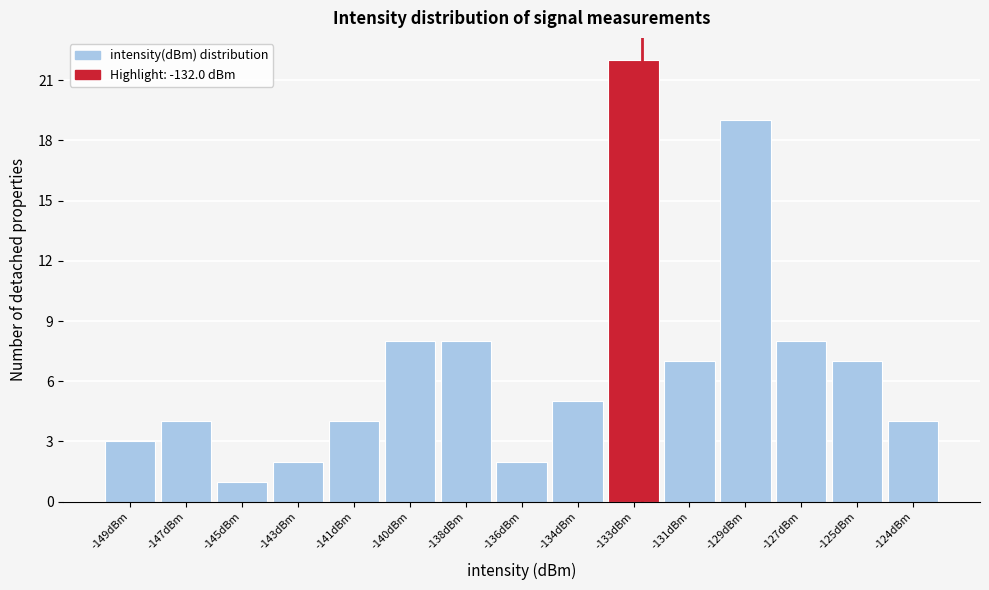

Reading right to left, list all the values displayed in this chart.

4	7	8	19	7	22	5	2	8	8	4	2	1	4	3